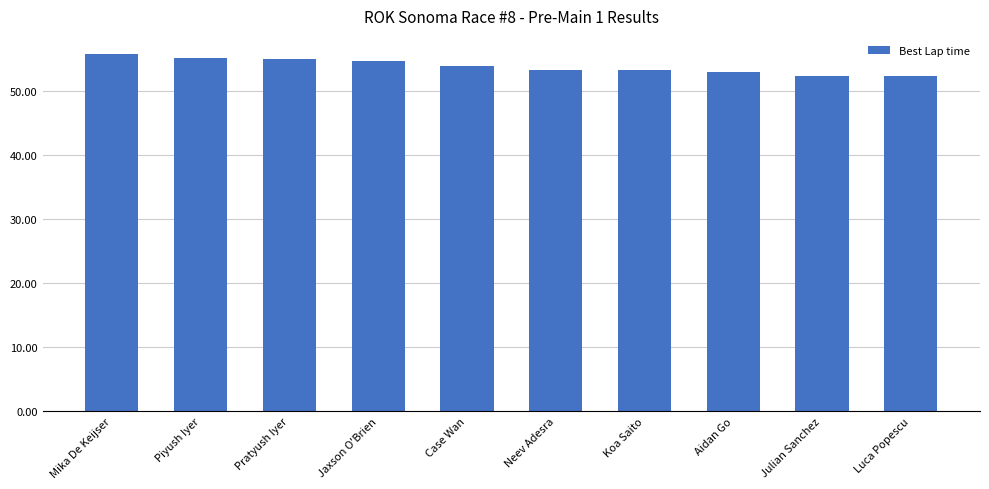

The value at Julian Sanchez is 11.0. True or false?

False